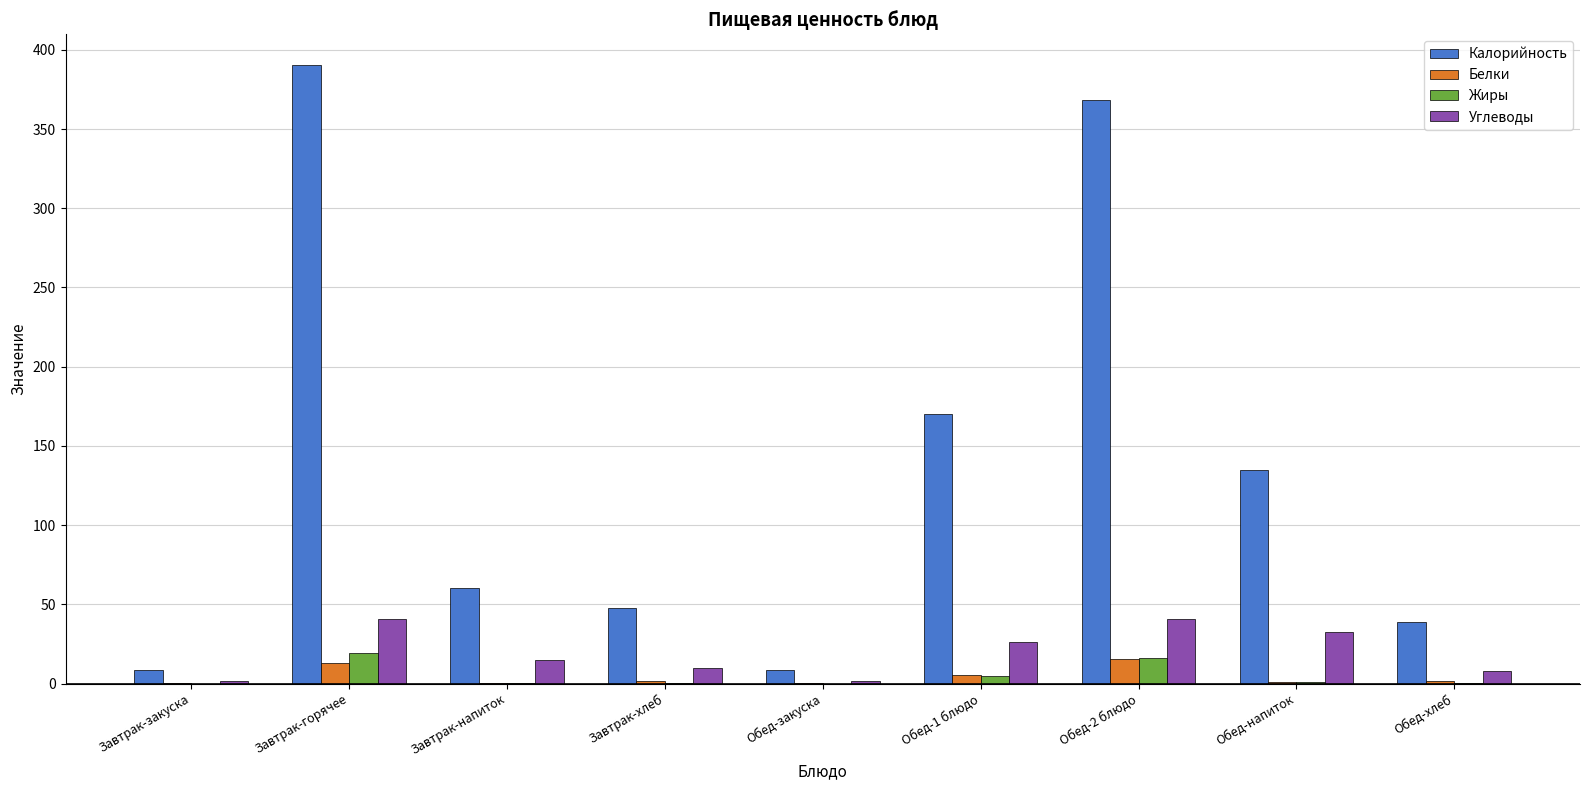

At which category is the sum across all series the highest?

Завтрак-горячее